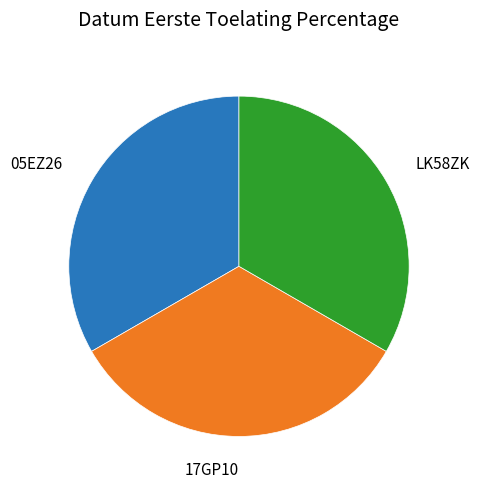

Is there a majority slice in this chart?

No